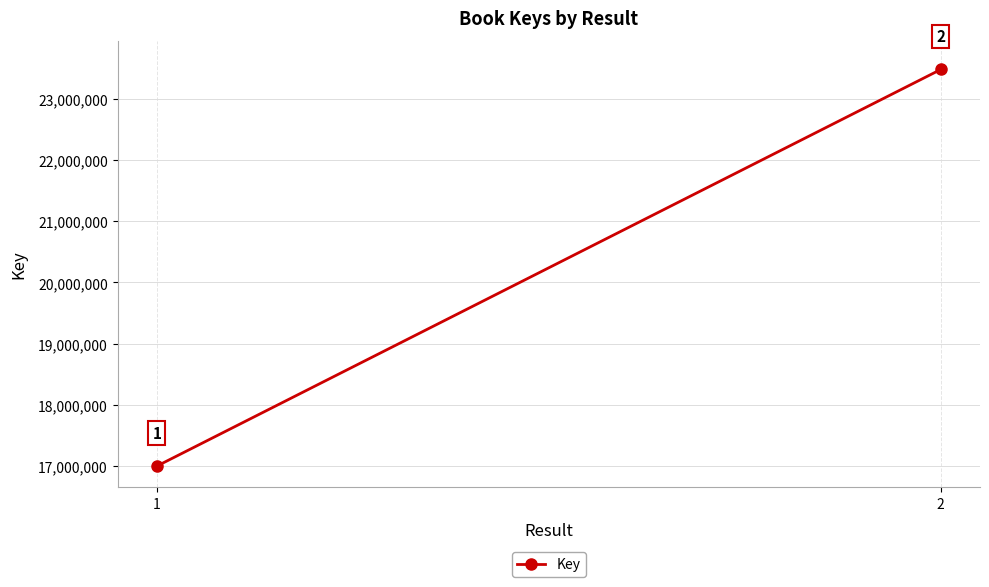

What is the sum of the values at 2 and 1?

40476632